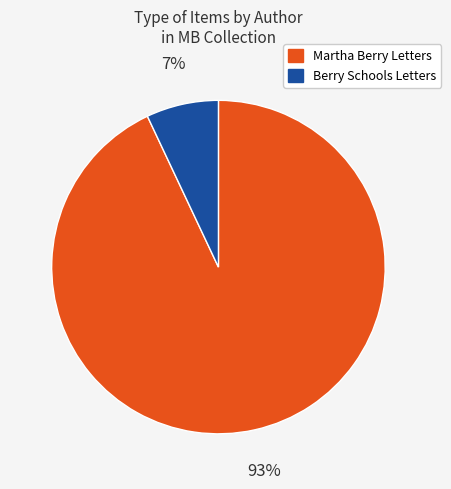

Is there a majority slice in this chart?

Yes